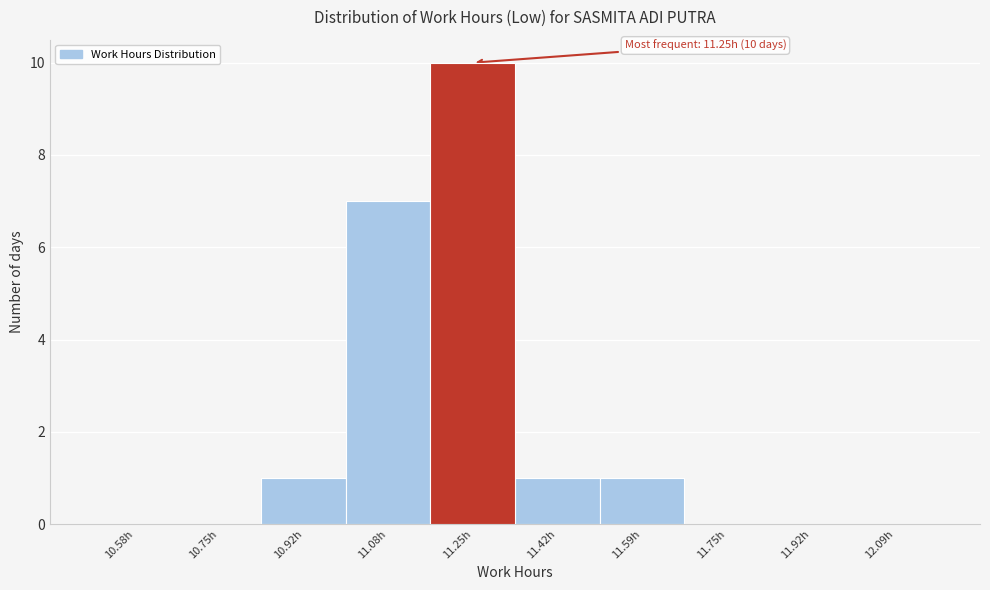

Which range on the x-axis has the tallest bar?

11.16 to 11.34